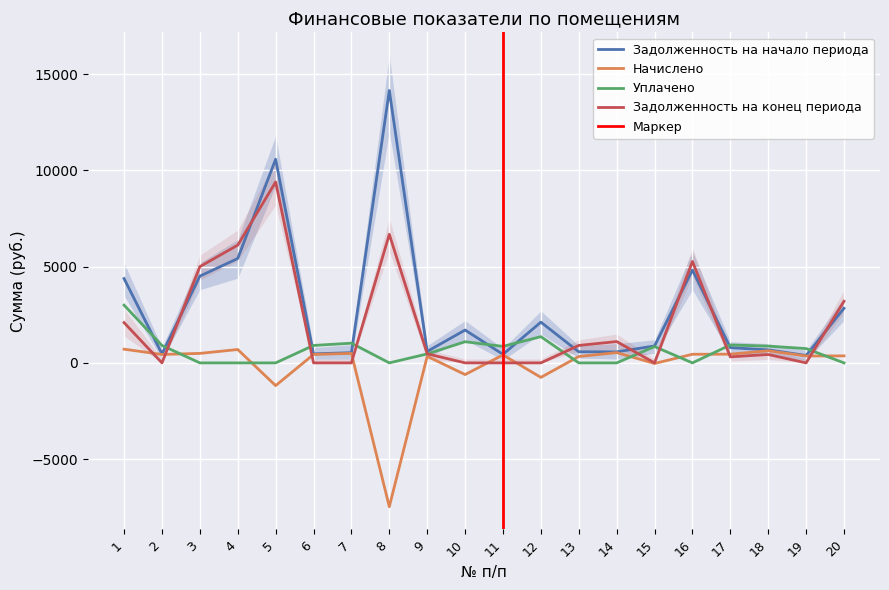

The Задолженность на начало периода series shows 573.5 at 14. True or false?

True